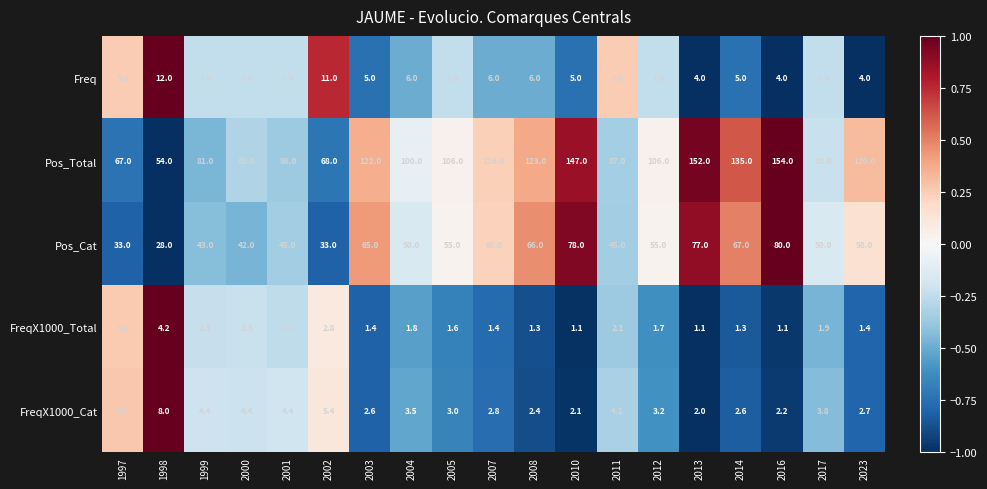

The FreqX1000_Cat series shows 2.6 at 2014. True or false?

True